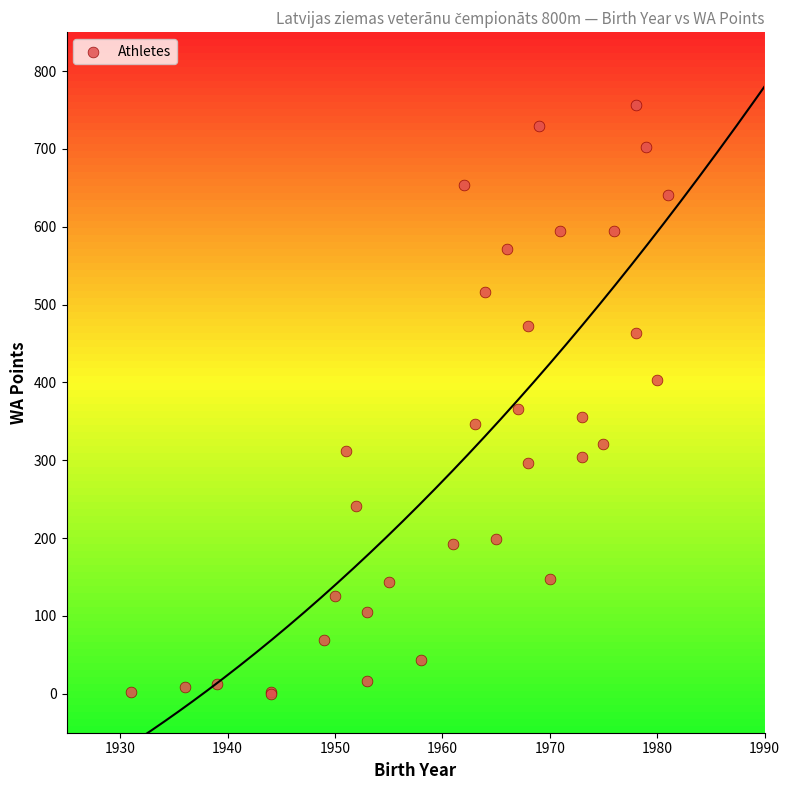

What Y value in the scatter plot is closest to 378?

366